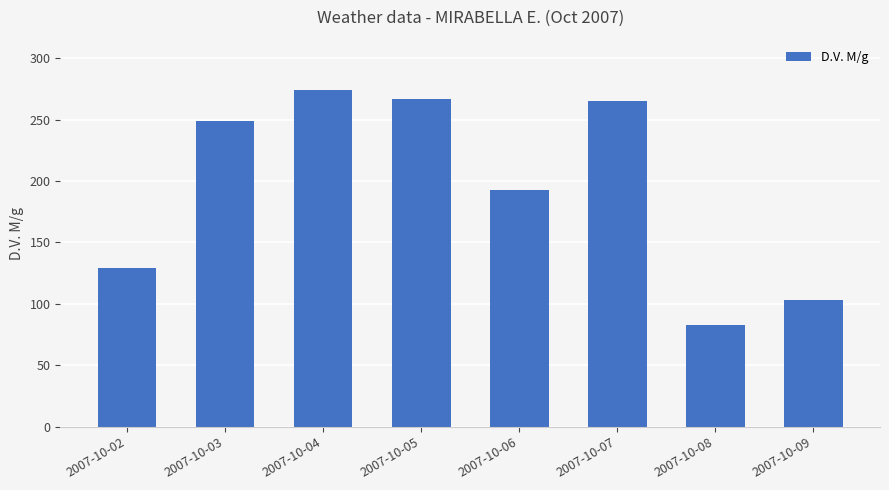

Does the chart contain stacked bars?

No